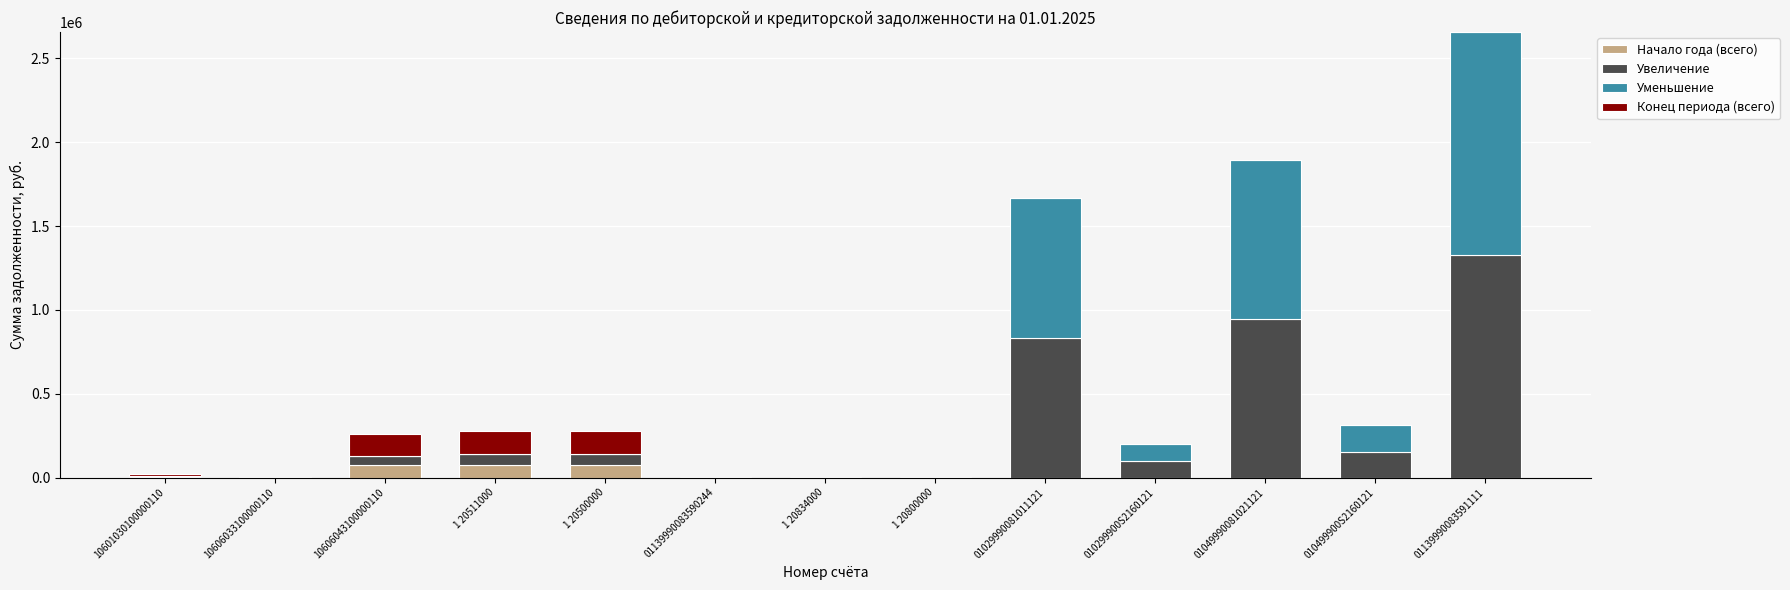

What is the total value across all series at 010499900S2160121?

310501.3